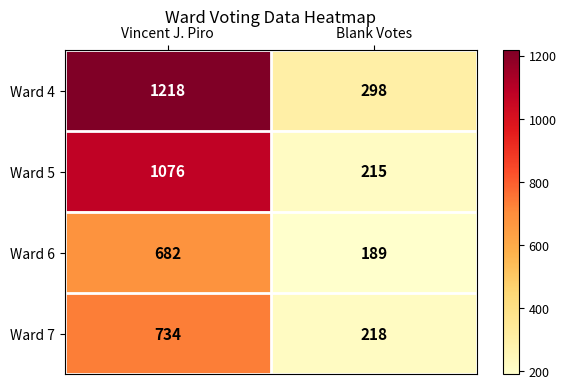

What is the minimum value shown in the chart?

189